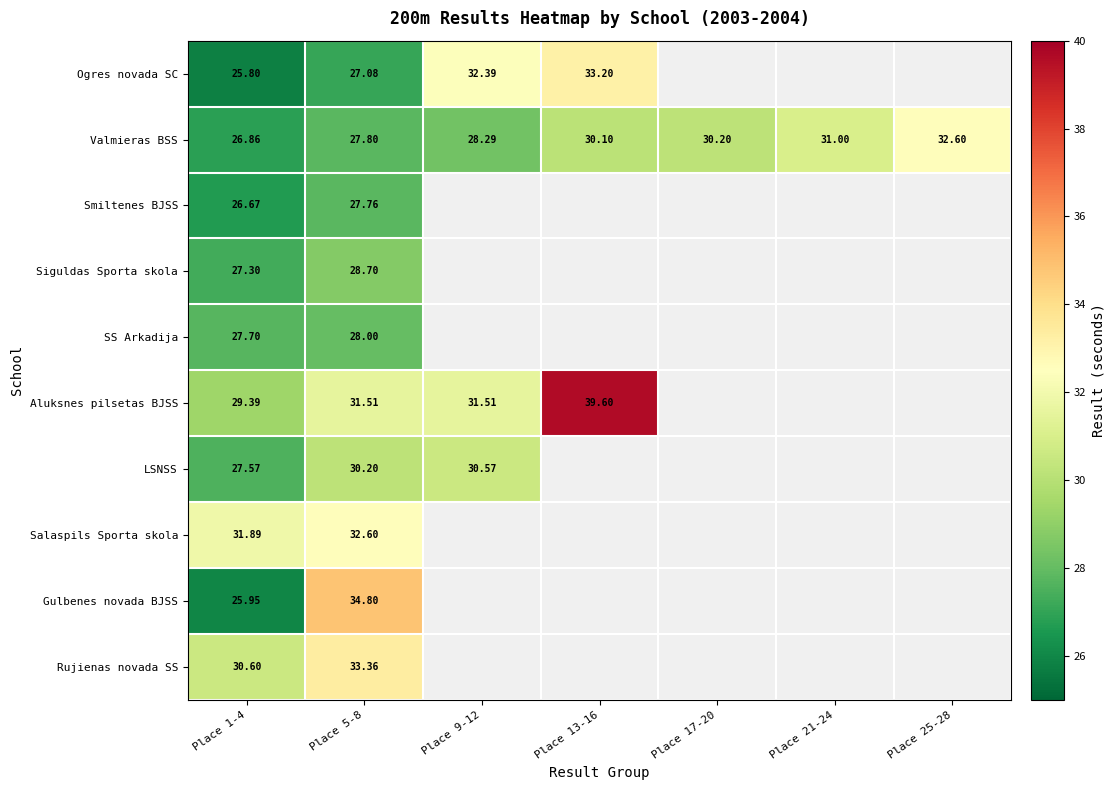

Rank the series at Place 5-8 from highest to lowest value.

Gulbenes novada BJSS, Rujienas novada SS, Salaspils Sporta skola, Aluksnes pilsetas BJSS, LSNSS, Siguldas Sporta skola, SS Arkadija, Valmieras BSS, Smiltenes BJSS, Ogres novada SC